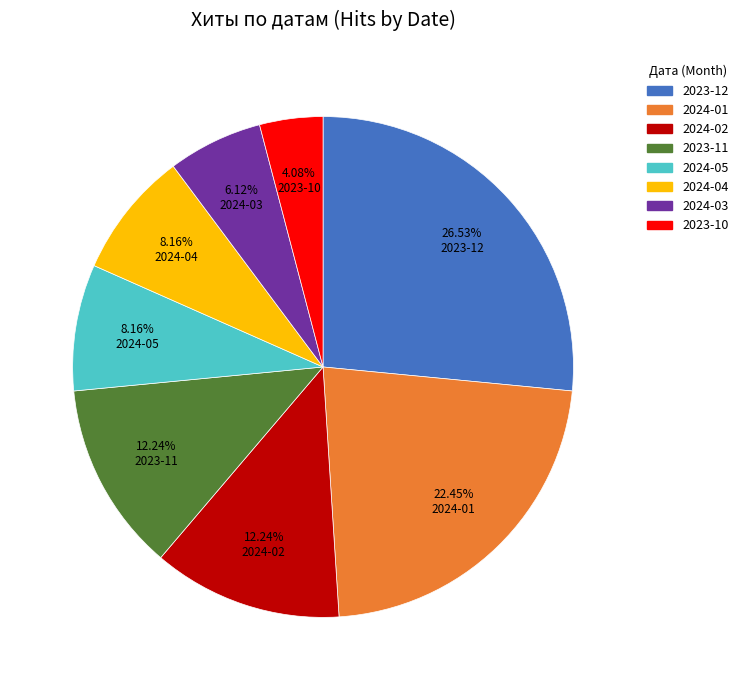

Does any single category account for the majority?

No